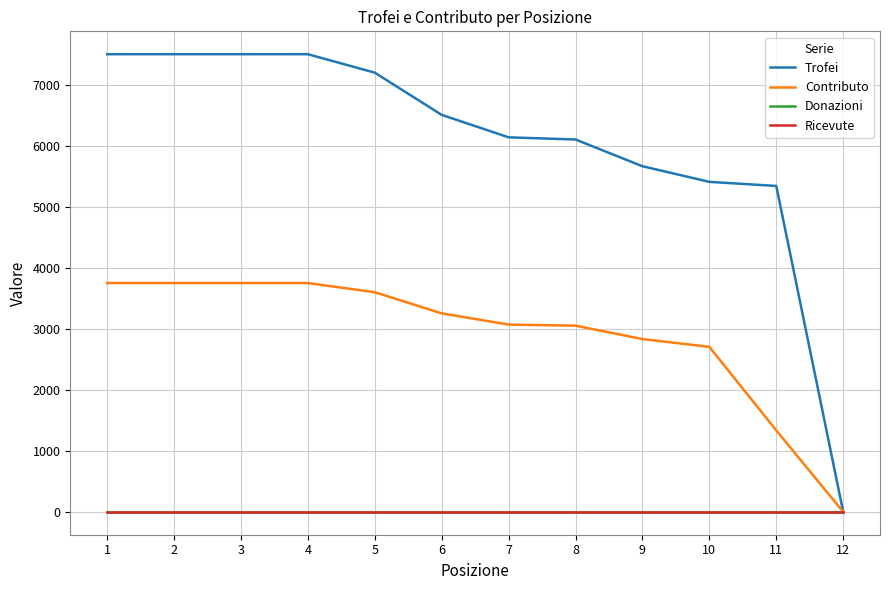

Is this an area chart (filled region under the line)?

No